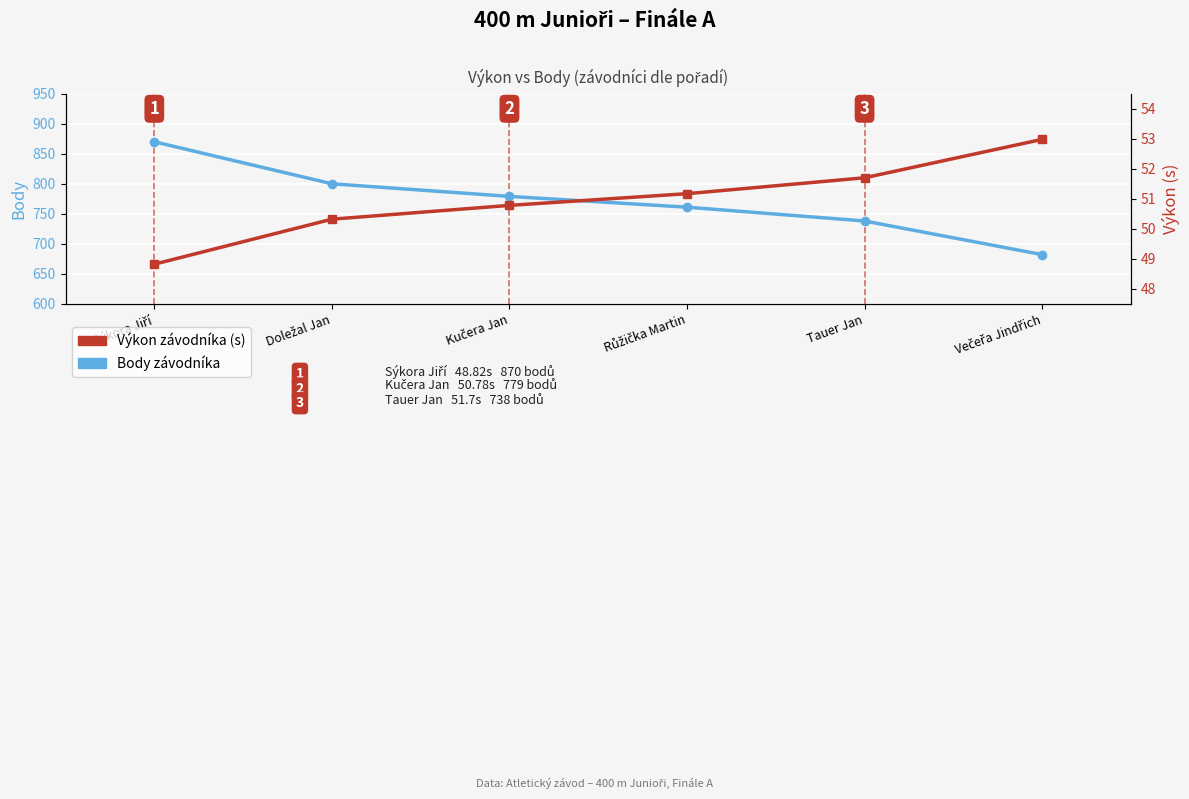

The Výkon (s) series shows 87.8 at Růžička Martin. True or false?

False